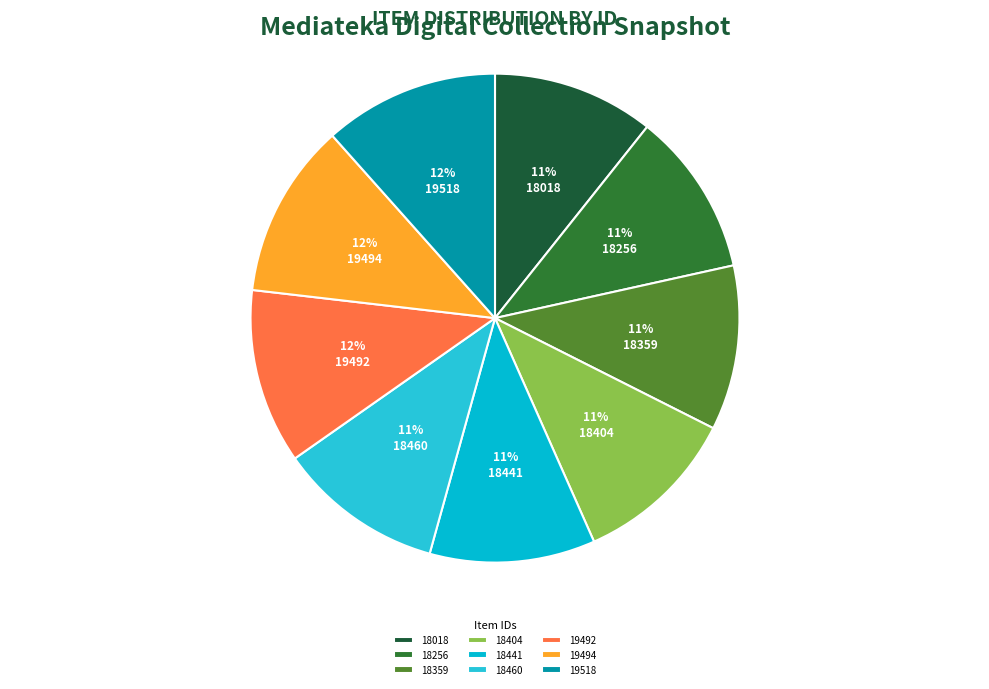

To the nearest percent, what is the difference between the 18256 and 19518 slice percentages?

1%